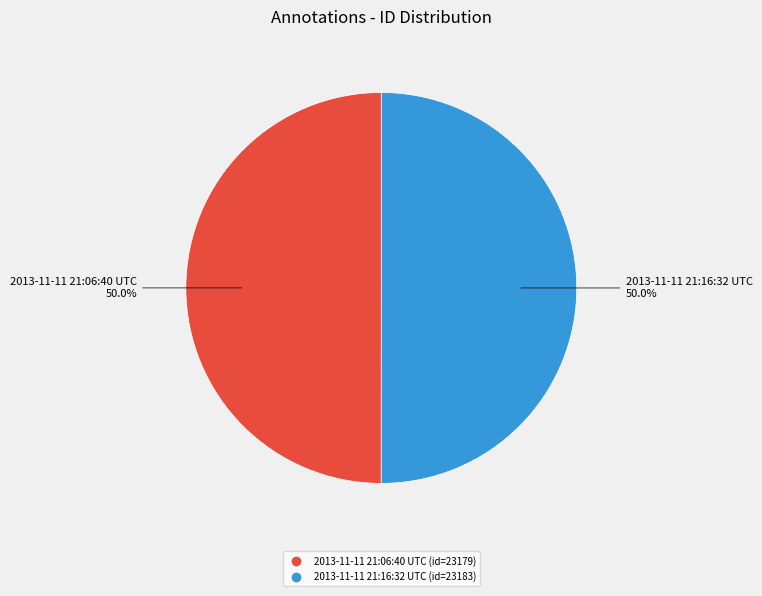

What is the ratio of the value at 2013-11-11 21:06:40 UTC to the value at 2013-11-11 21:16:32 UTC?

1.0